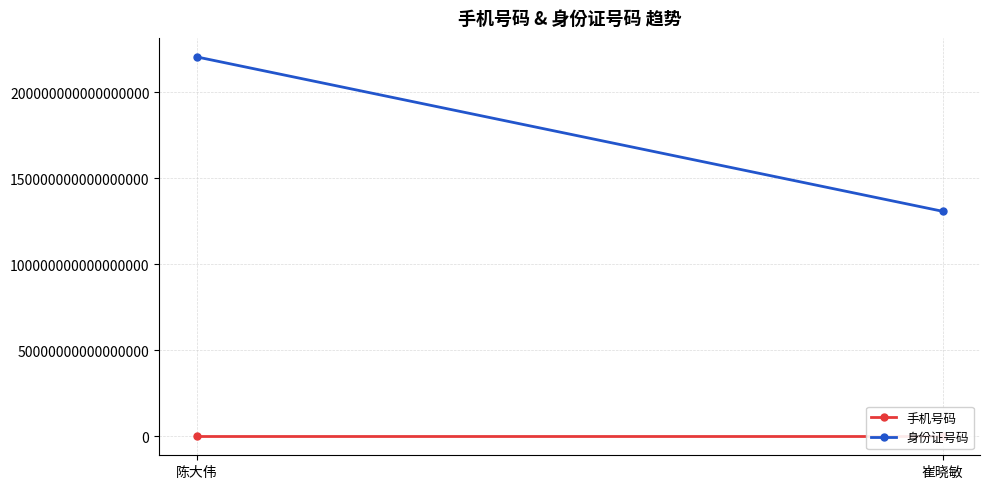

Where is 身份证号码 nearest to the value 175721198309583680?

陈大伟